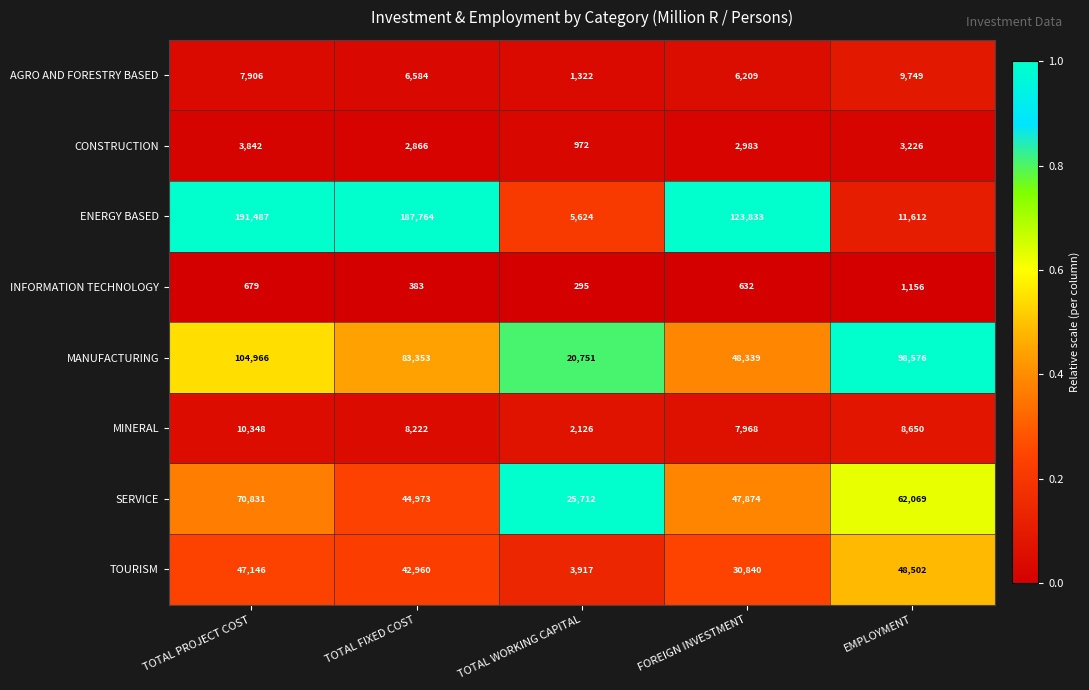

Which label corresponds to the smallest value in the chart?

TOTAL WORKING CAPITAL